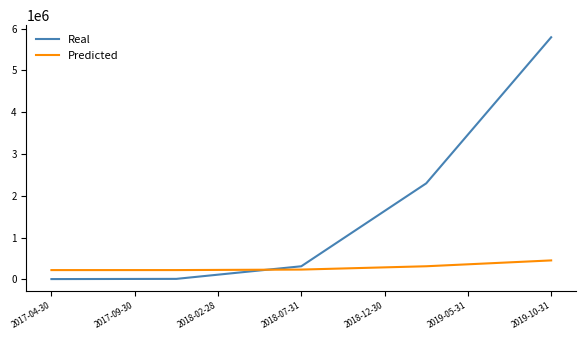

What are all the series names shown in the legend?

Real, Predicted